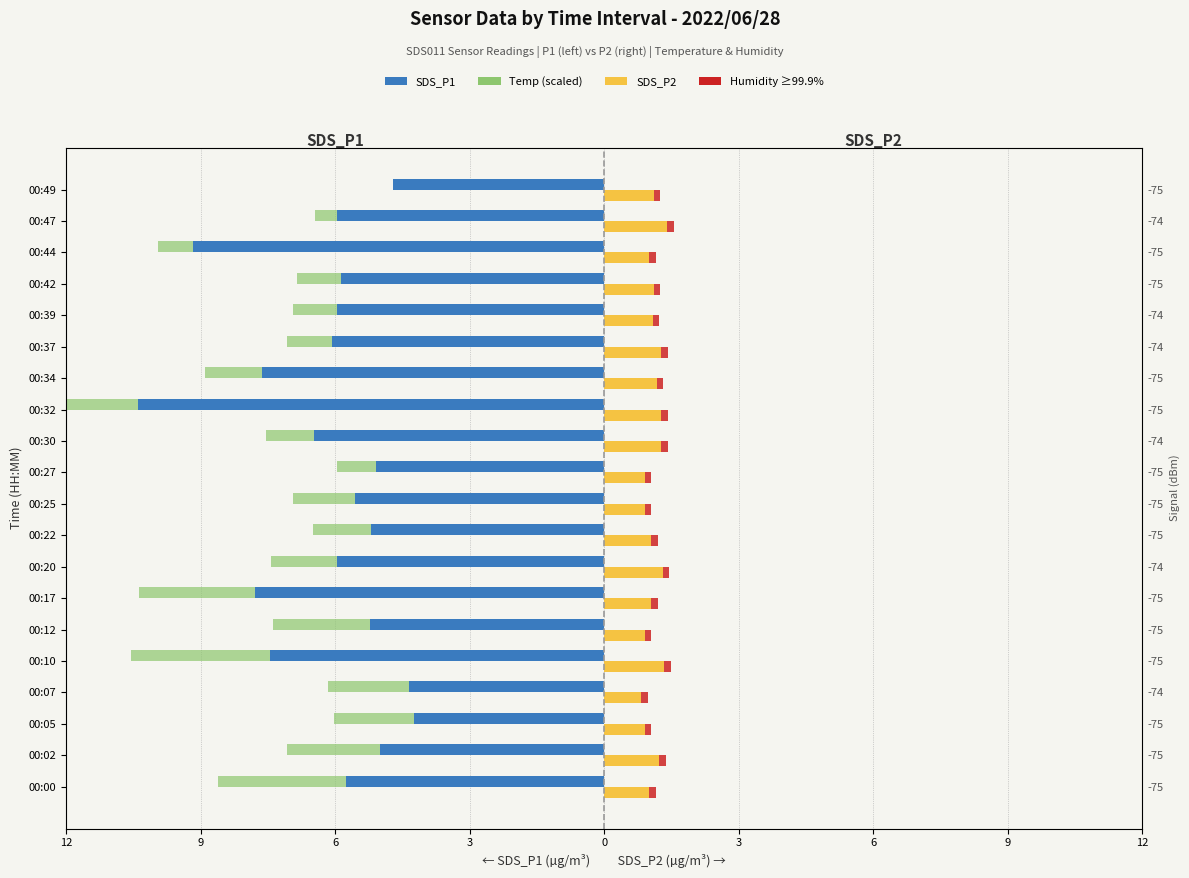

True or false: SDS_P1 has a value of -7.5 at 00:10.

True